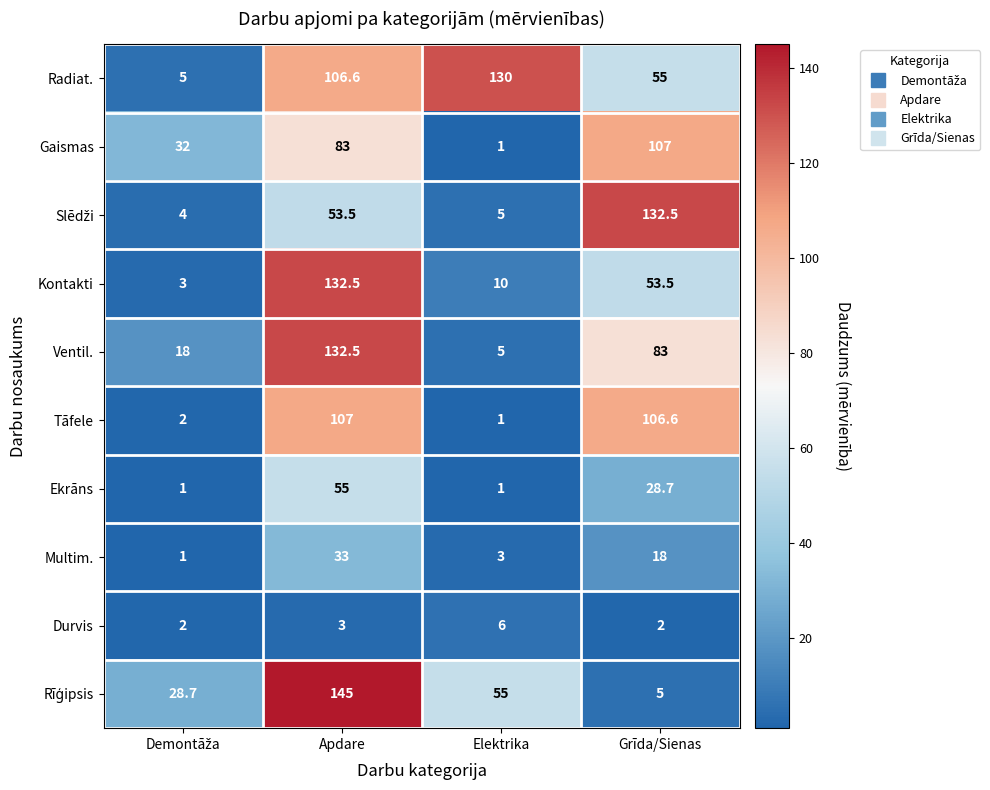

What is the sum of all Durvis values?

13.0